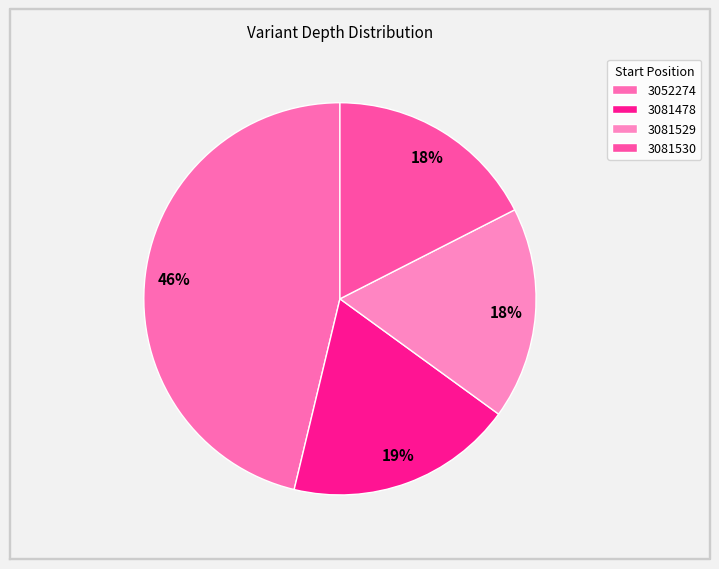

How many slices are in this pie chart?

4